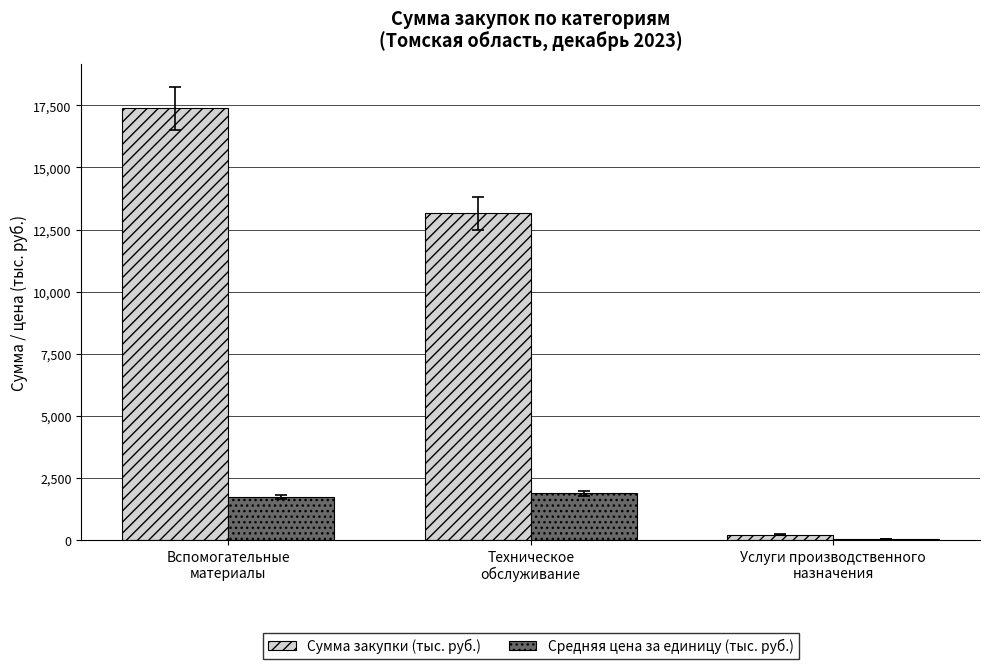

What is the greatest value displayed?

17386.6